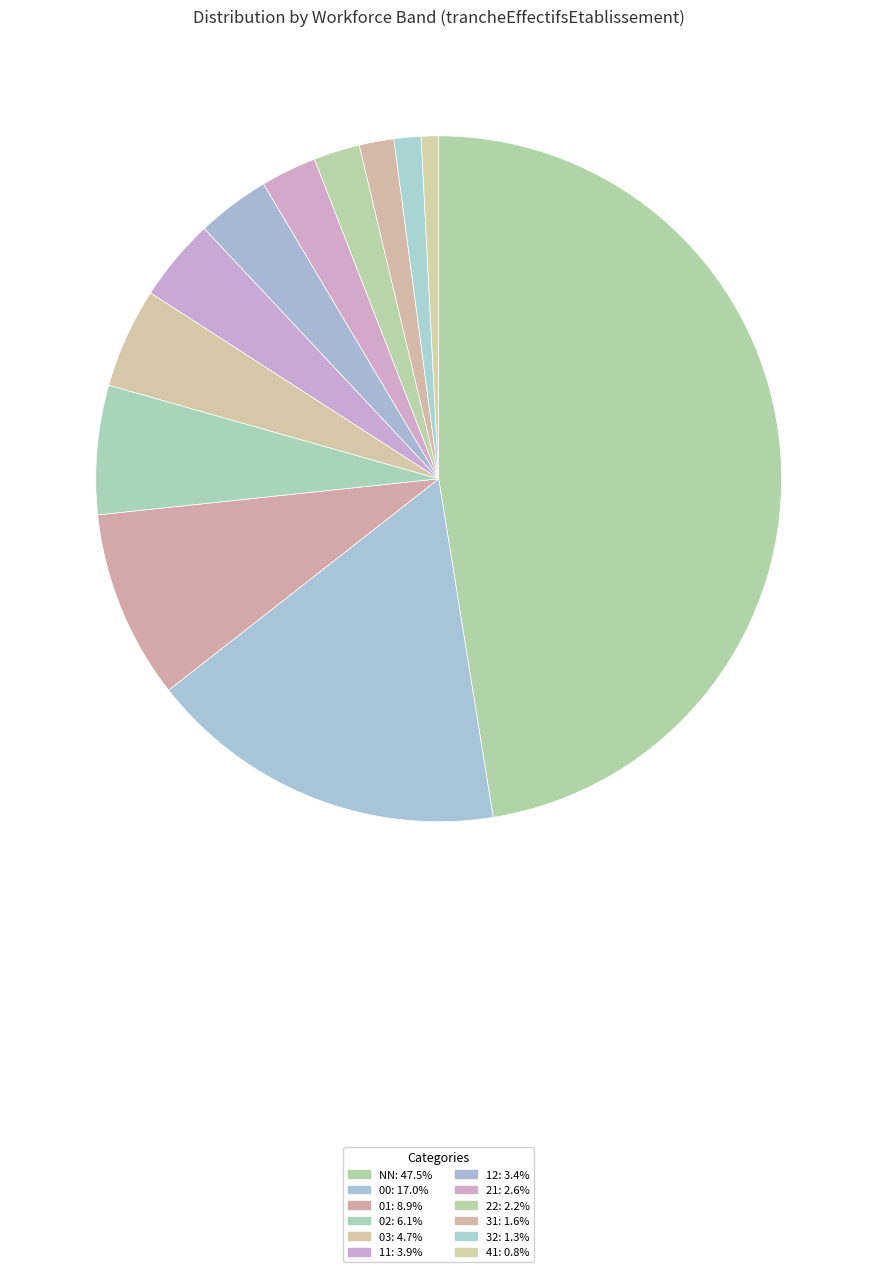

Combined, what portion of the pie is 41 and 12?

4.3%